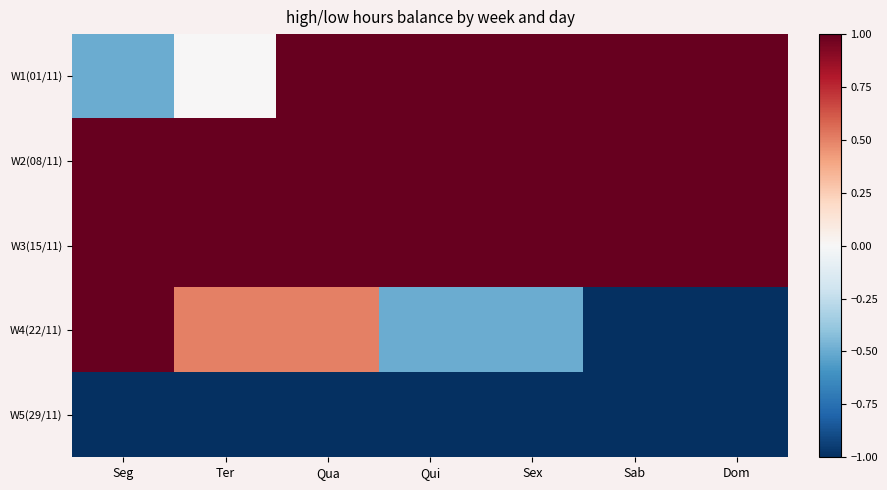

Which series has the largest total across all categories?

W2(08/11)